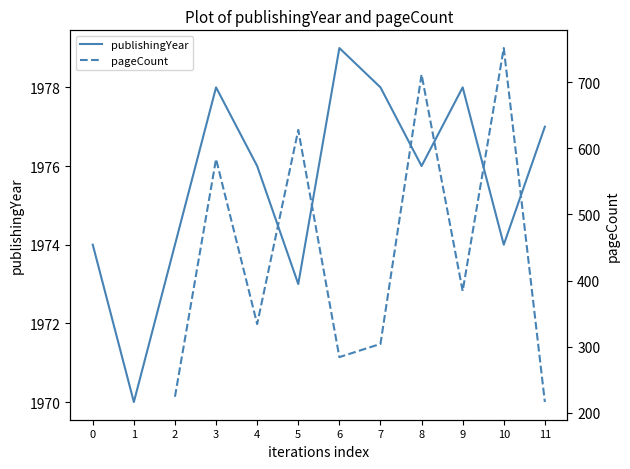

Which series has the largest total across all categories?

publishingYear